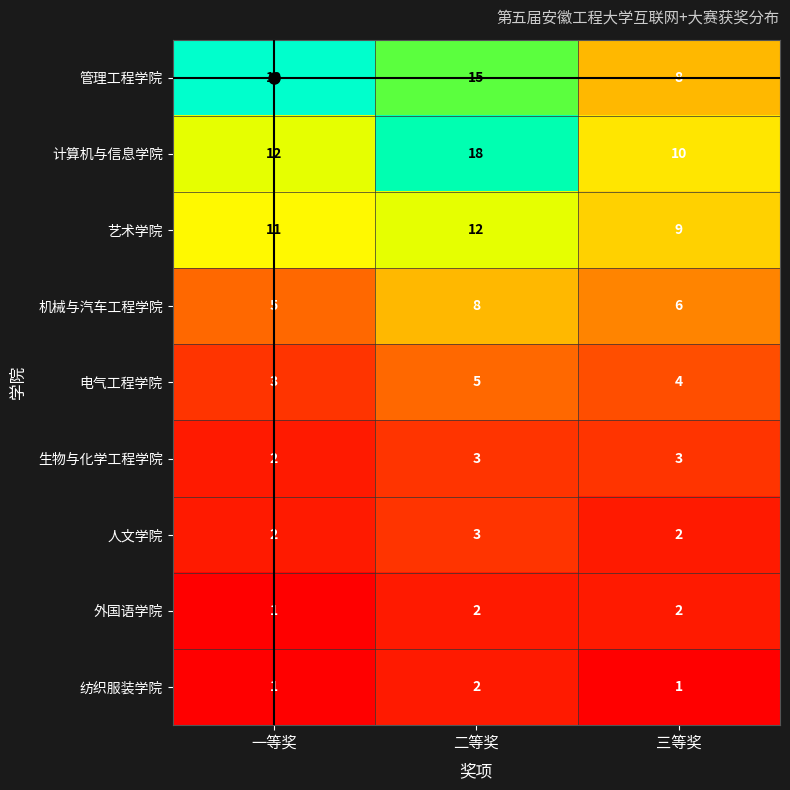

At which category is the sum across all series the highest?

二等奖